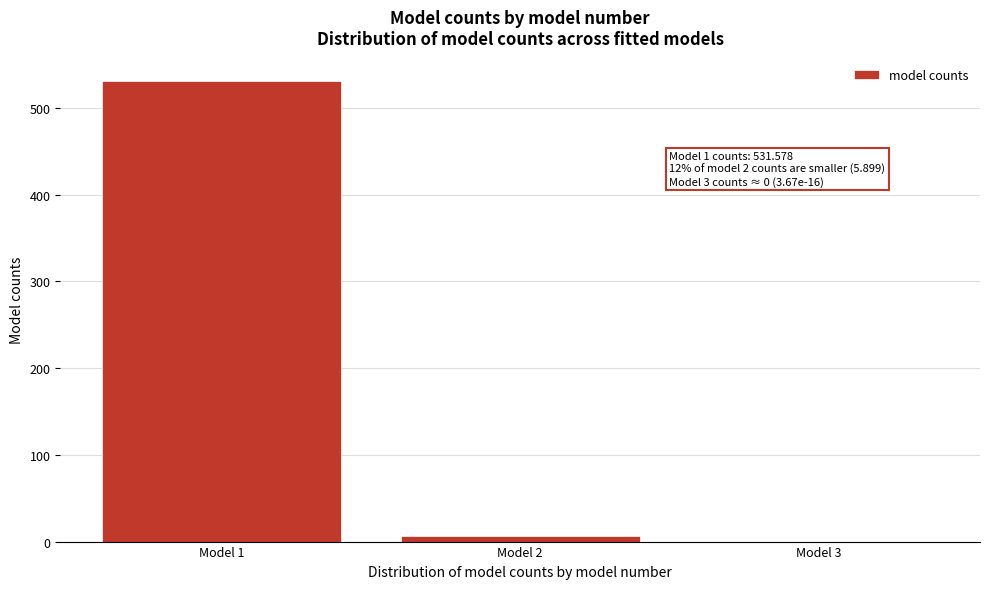

Which label corresponds to the largest value in the chart?

Model 1